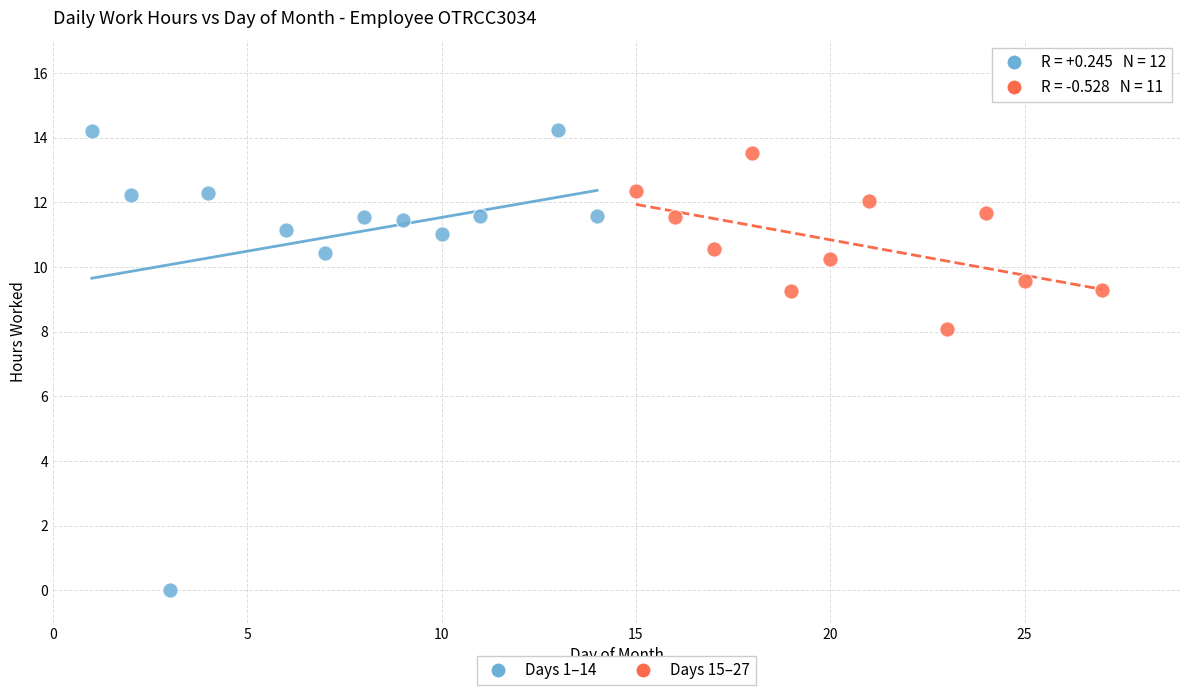

Which series has the widest spread of Y values?

Days 1–14